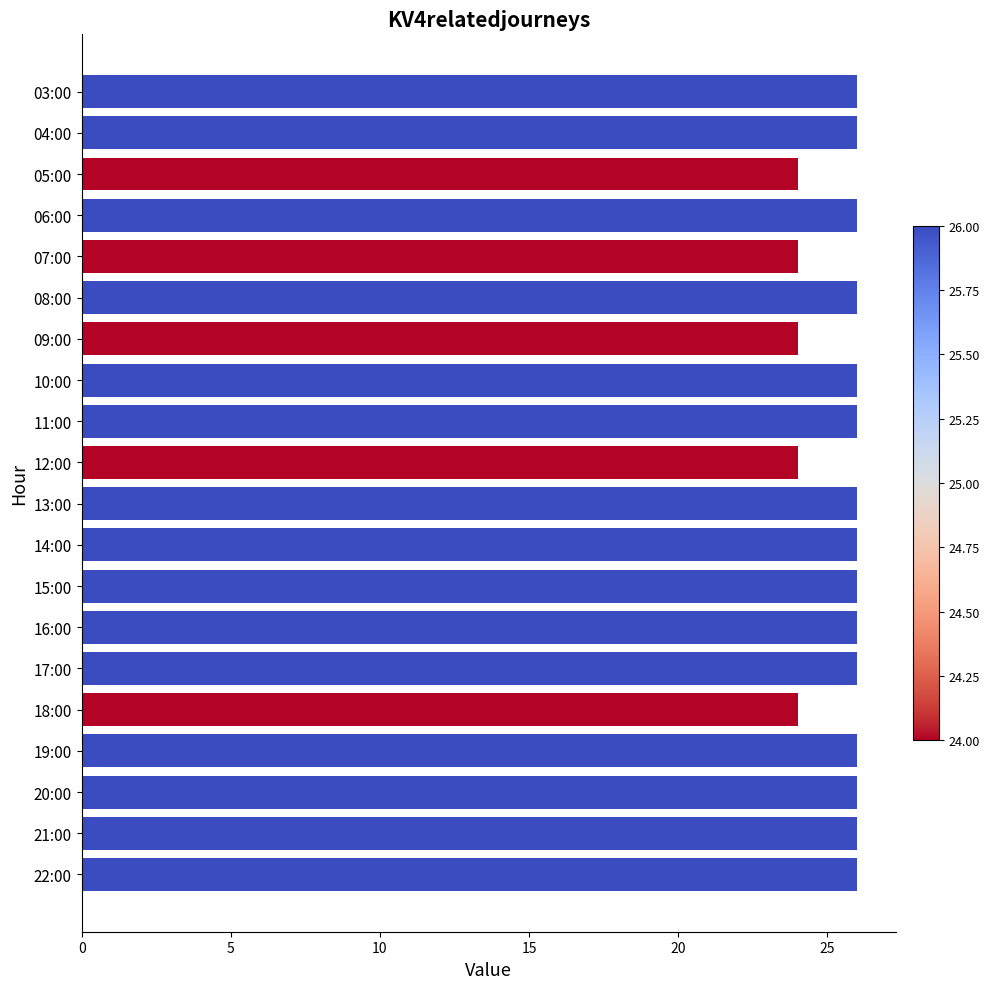

True or false: the data shows 26 at 11:00.

True